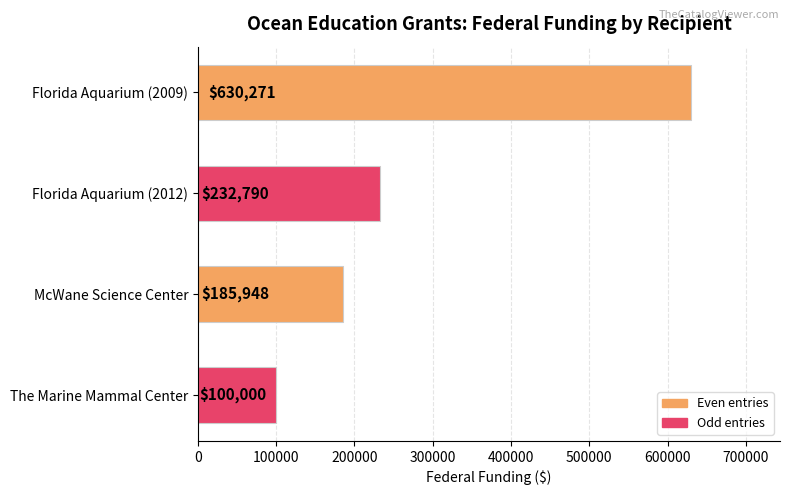

What is the difference between the maximum and minimum values?

530271